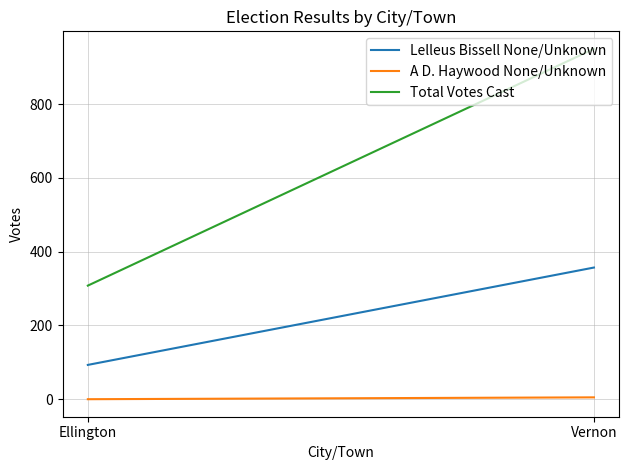

Reading left to right, extract all data points from this chart.

Lelleus Bissell None/Unknown: 93	357
A D. Haywood None/Unknown: 0	5
Total Votes Cast: 308	950